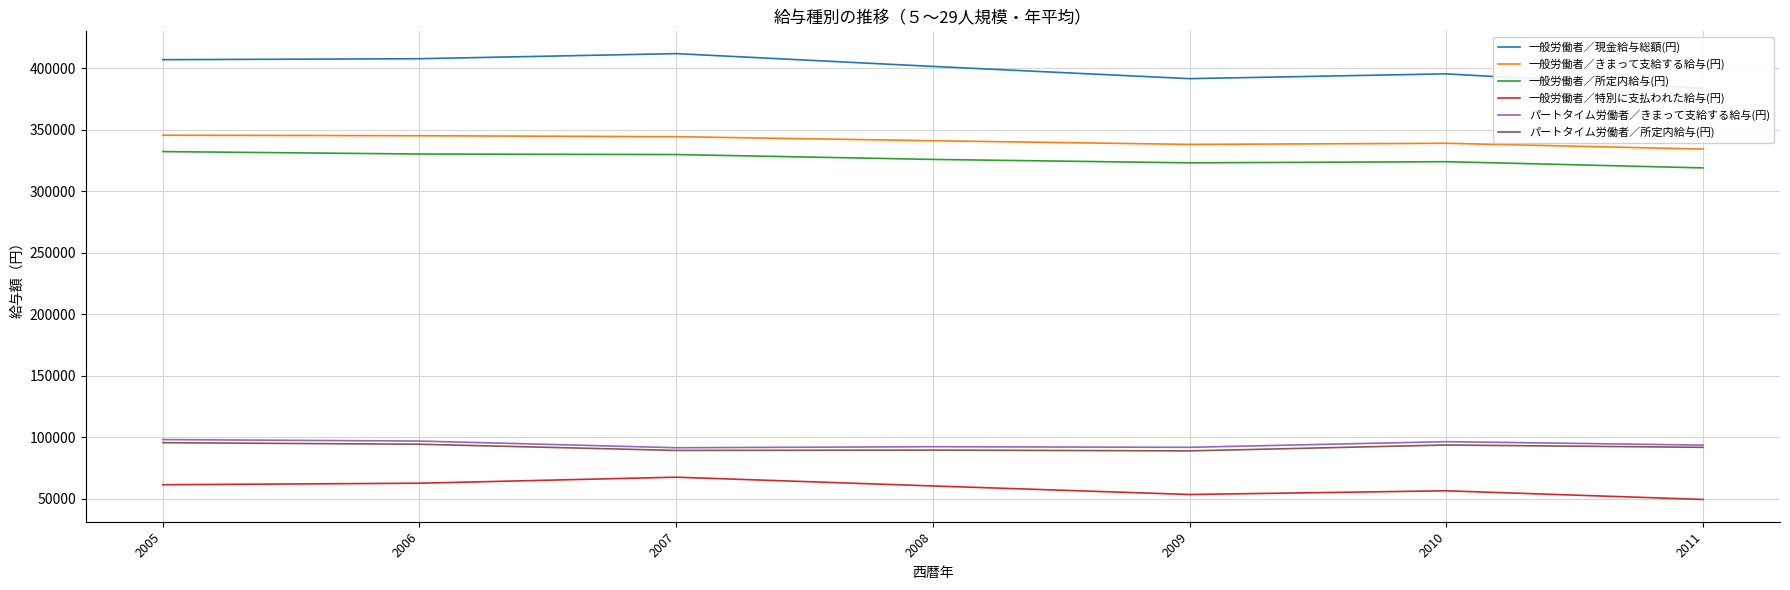

At which label is 一般労働者／特別に支払われた給与(円) closest to 58502?

2008